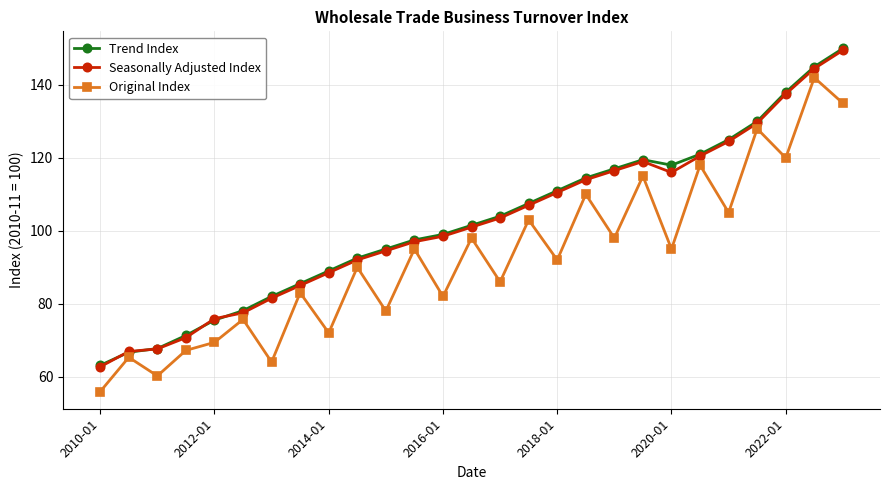

Reading left to right, transcribe all the data shown in this chart.

Trend Index: 63.1	66.7	67.7	71.3	75.5	78.1	82.0	85.5	89.0	92.5	95.0	97.5	99.0	101.5	104.0	107.5	111.0	114.5	117.0	119.5	118.0	121.0	125.0	130.0	138.0	145.0	150.0
Seasonally Adjusted Index: 62.7	66.9	67.6	70.7	75.9	77.5	81.5	85.0	88.5	92.0	94.5	97.0	98.5	101.0	103.5	107.0	110.5	114.0	116.5	119.0	116.0	120.5	124.5	129.5	137.5	144.5	149.5
Original Index: 55.9	65.3	60.2	67.2	69.4	75.7	64.0	83.0	72.0	90.0	78.0	95.0	82.0	98.0	86.0	103.0	92.0	110.0	98.0	115.0	95.0	118.0	105.0	128.0	120.0	142.0	135.0